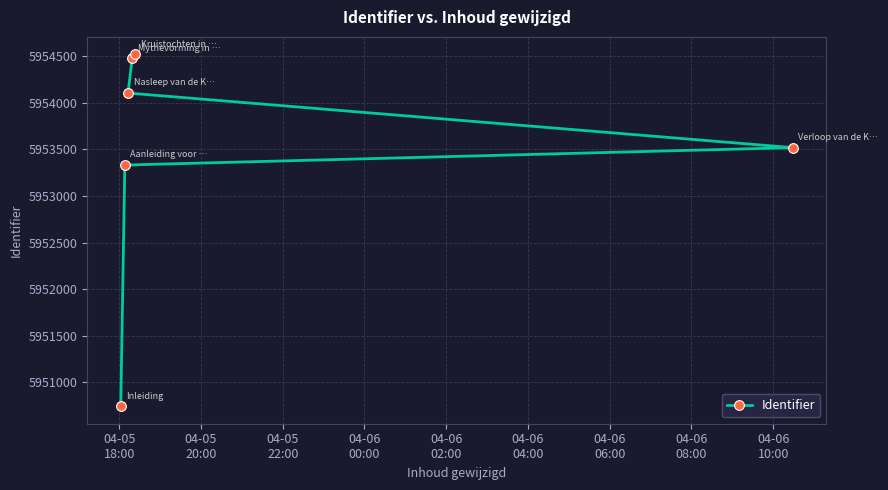

What is the average value?

5953449